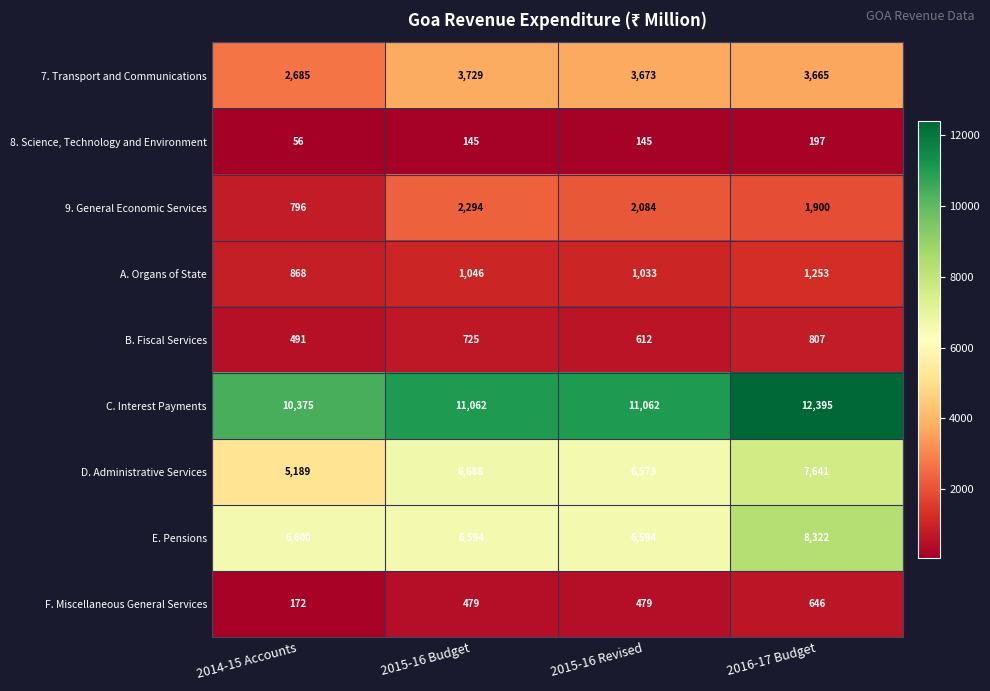

Which label corresponds to the smallest value in the chart?

2014-15 Accounts